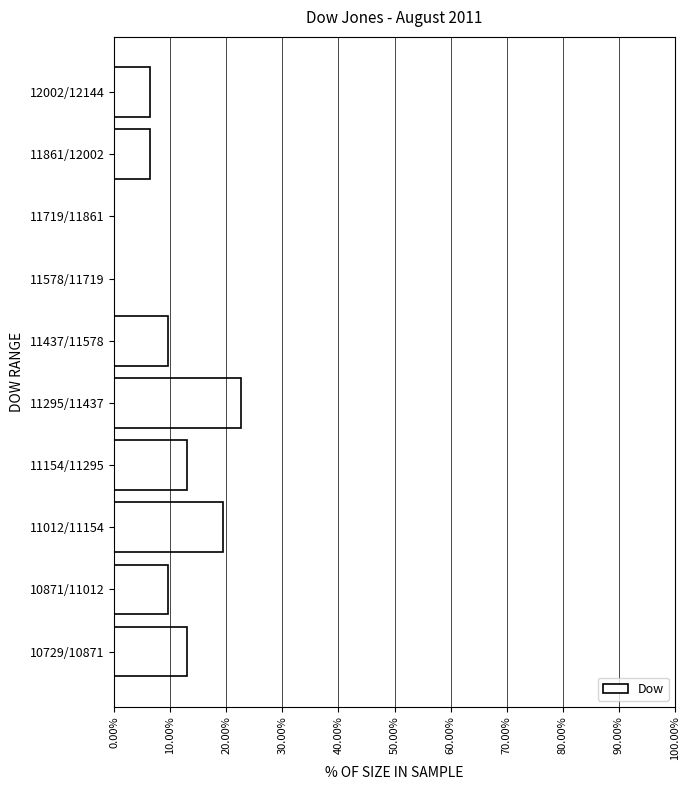

Reading bottom to top, transcribe all the data shown in this chart.

10729/10871=12.9	10871/11012=9.7	11012/11154=19.4	11154/11295=12.9	11295/11437=22.6	11437/11578=9.7	11578/11719=0.0	11719/11861=0.0	11861/12002=6.5	12002/12144=6.5